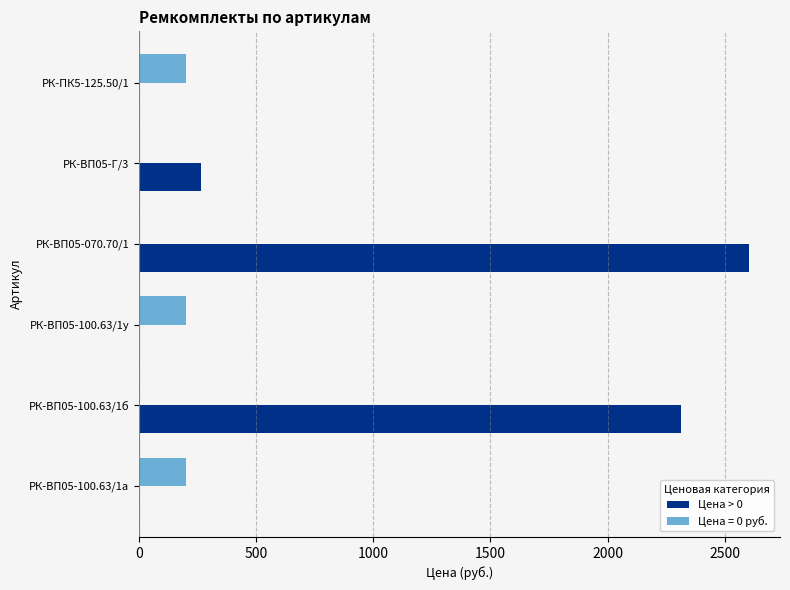

Reading left to right, extract all data points from this chart.

0.0	2312.7	0.0	2605.3	264.9	0.0